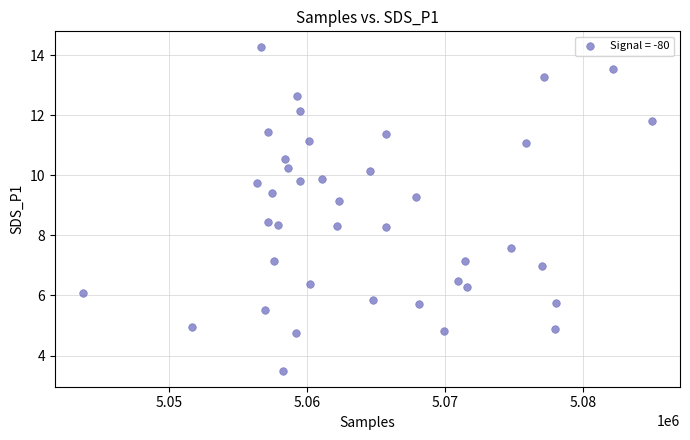

What is the range of X values (max minus min)?

41247.0